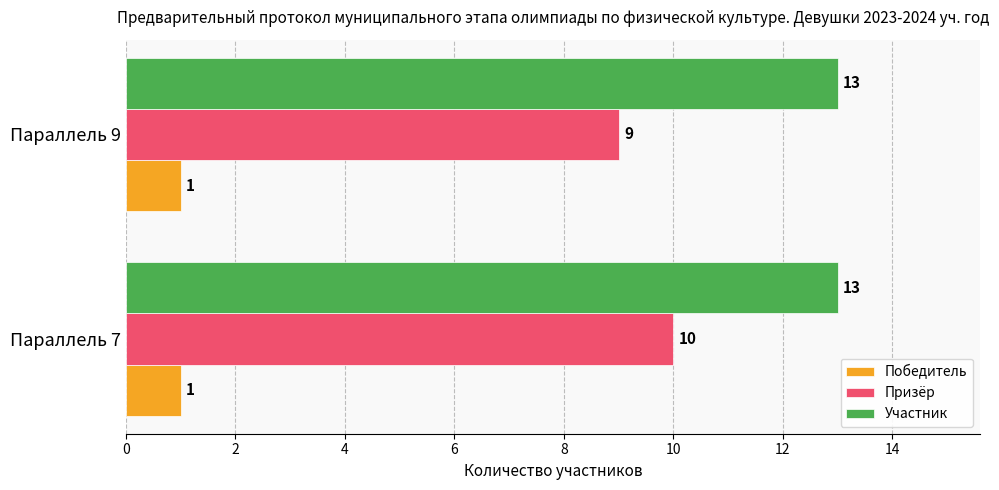

The value of Призёр at Параллель 9 is 9. True or false?

True